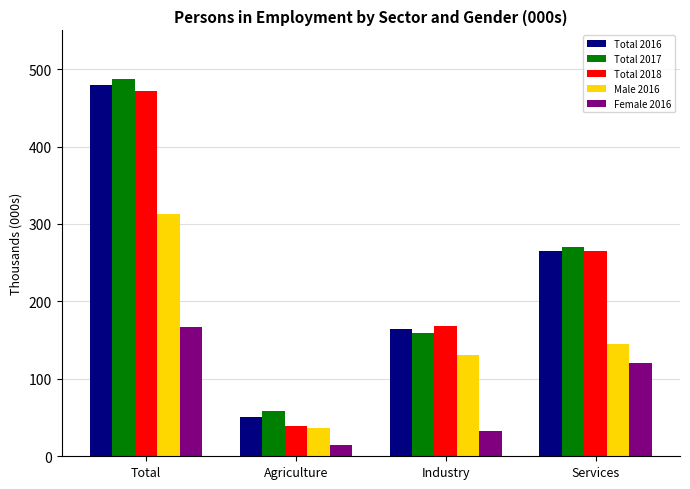

The Female 2016 series shows 33 at Industry. True or false?

True